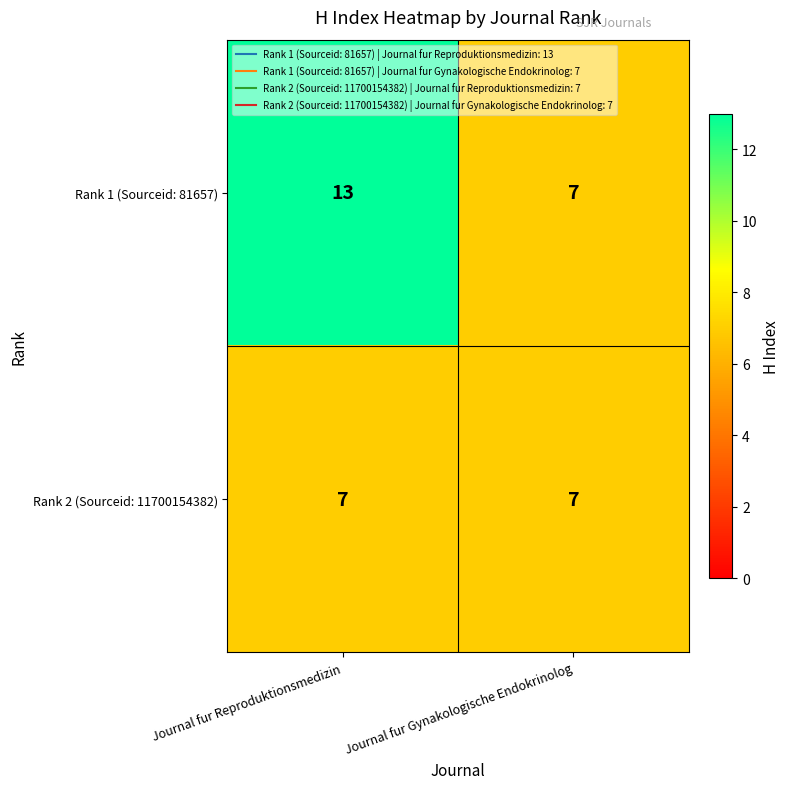

Rank the series by their maximum value, from lowest to highest.

Rank 2 (Sourceid: 11700154382), Rank 1 (Sourceid: 81657)